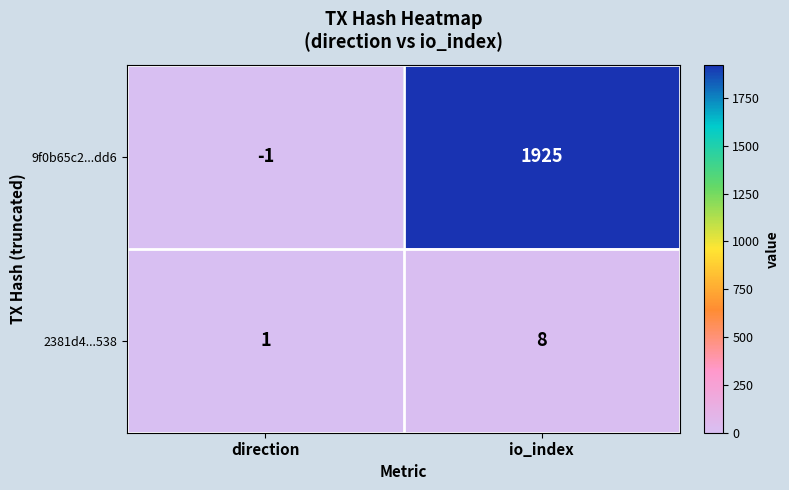

List the series in order of their peak value, highest first.

9f0b65c2...dd6, 2381d4...538